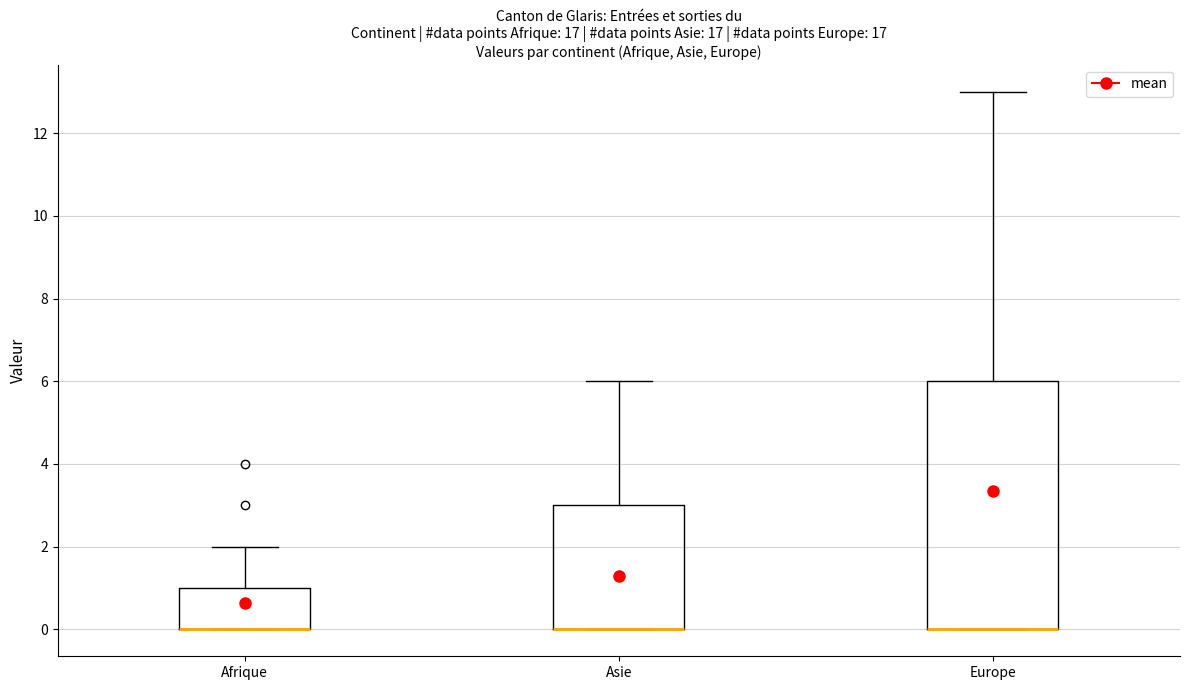

Where does the upper whisker of the box for Afrique end on the y-axis? The values are not printed on the chart, so give them approximately, as read against the axis.

2